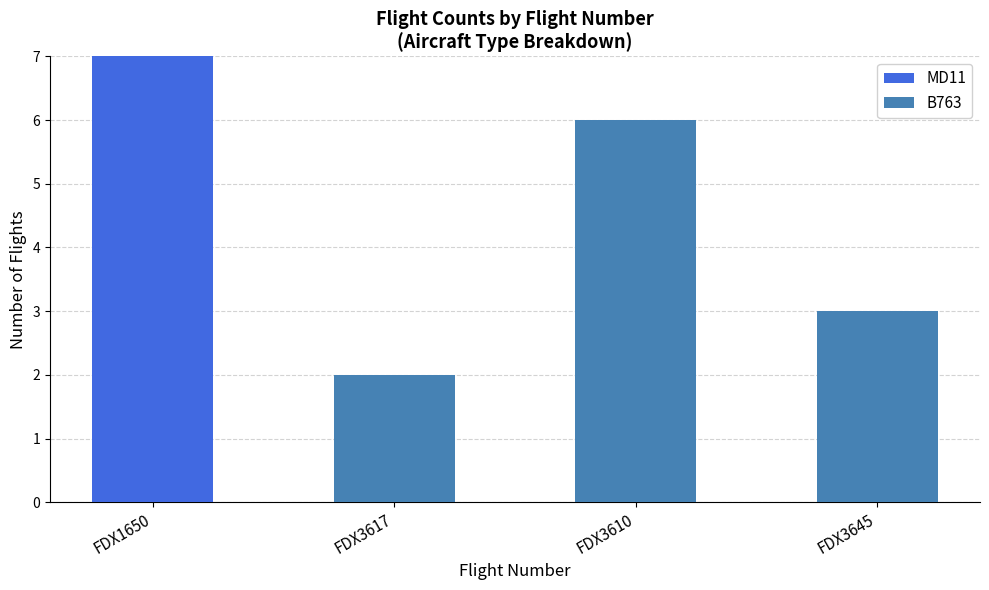

Reading right to left, what are the values for MD11?

FDX3645=0	FDX3610=0	FDX3617=0	FDX1650=7